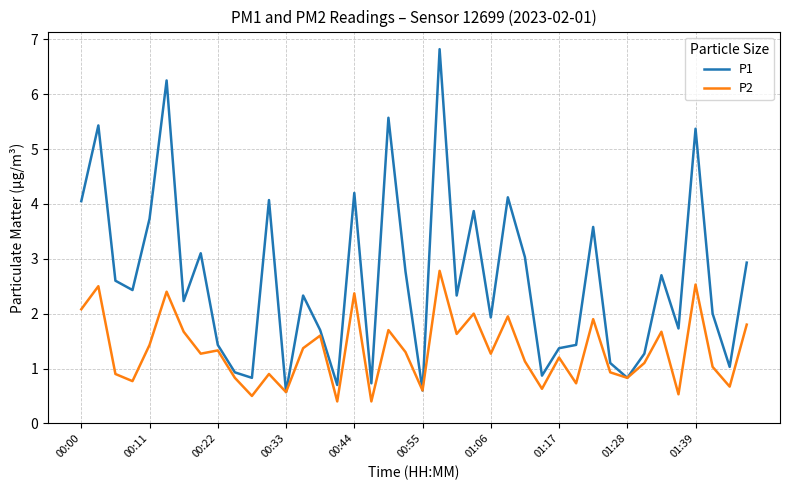

Rank the series by their maximum value, from highest to lowest.

P1, P2